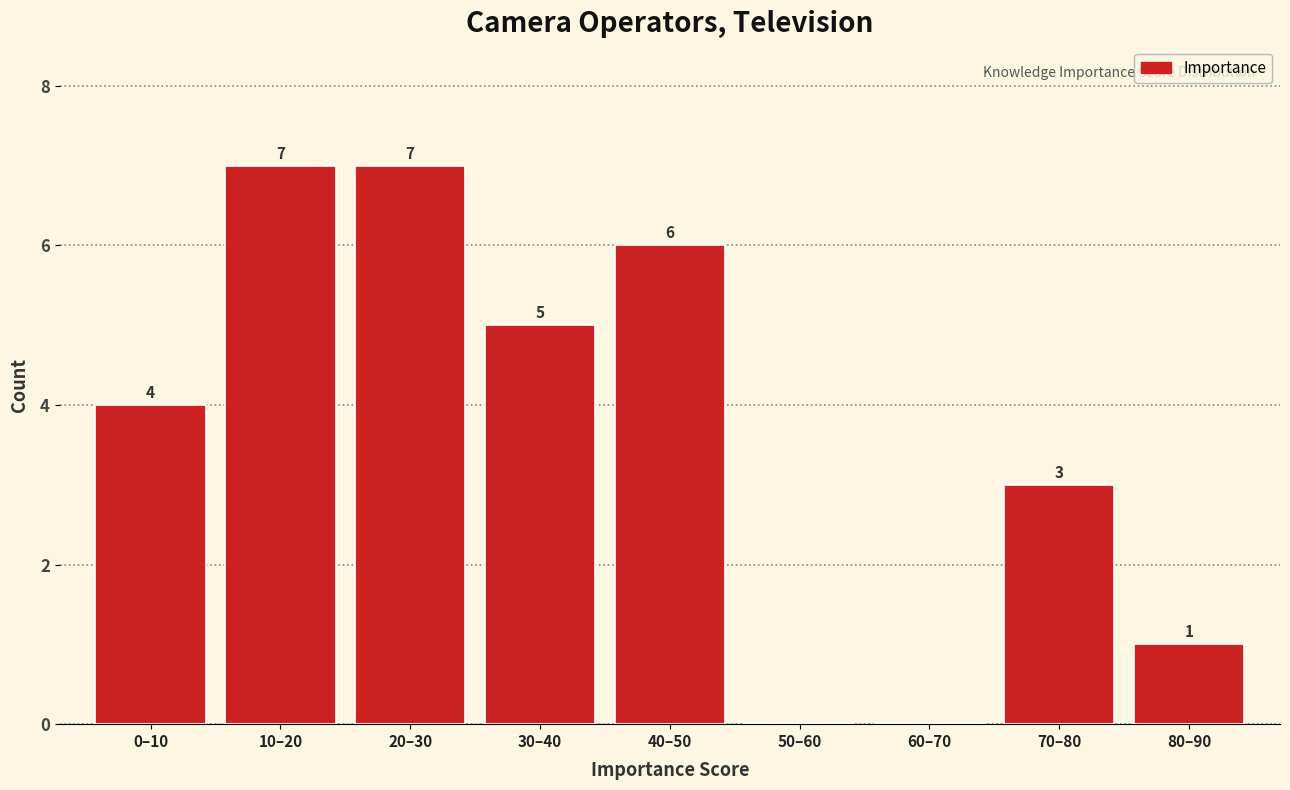

Reading left to right, transcribe all the data shown in this chart.

0–10=4	10–20=7	20–30=7	30–40=5	40–50=6	50–60=0	60–70=0	70–80=3	80–90=1